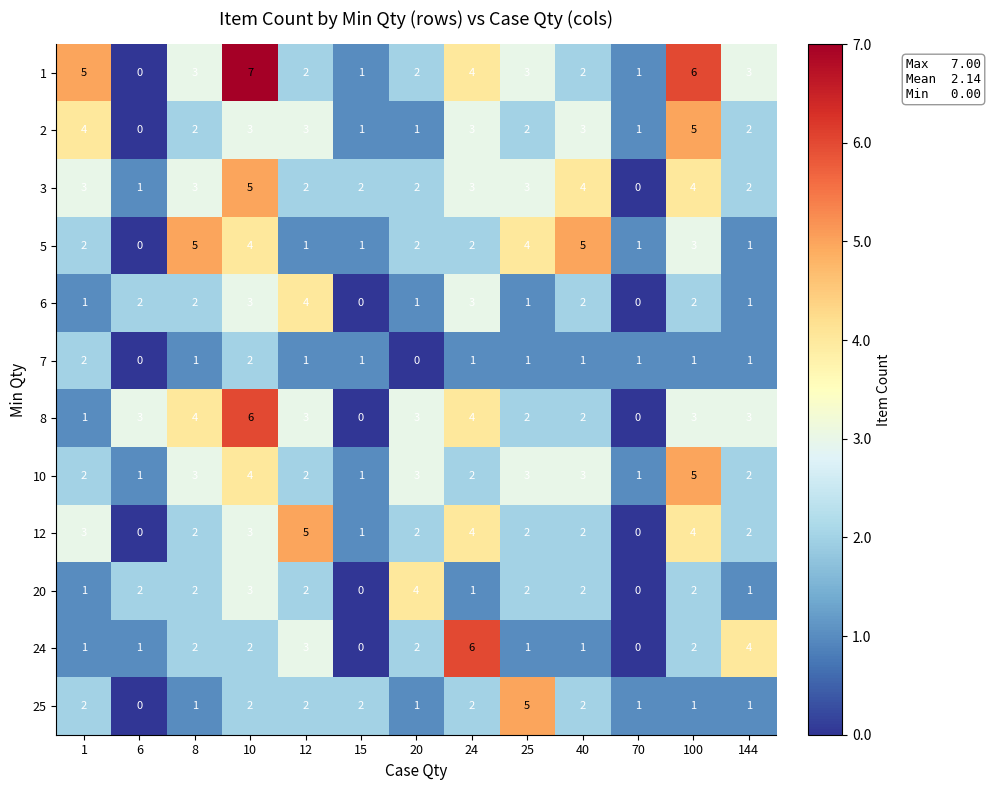

What is the difference between the second highest and second lowest values in the 8 series?

4